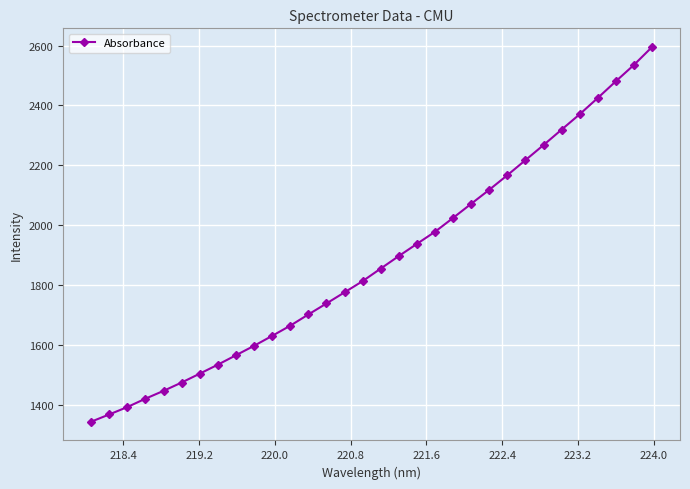

What is the difference between the second highest and second lowest values?

1165.3